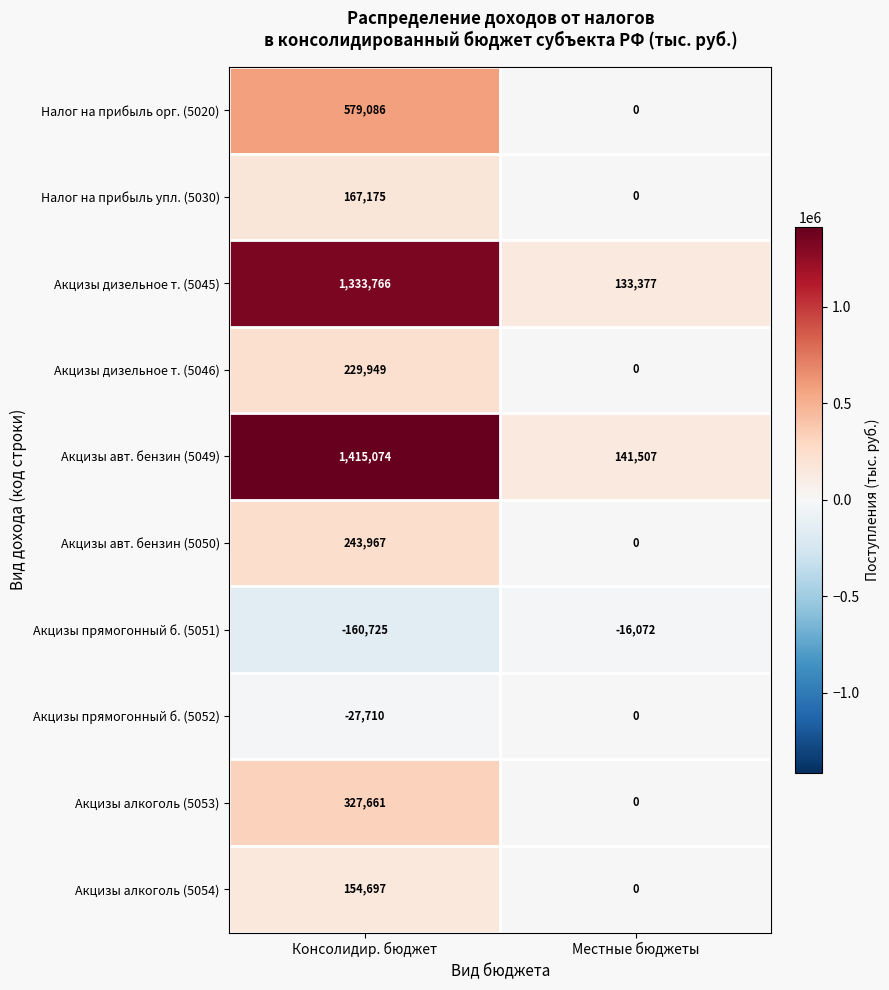

Reading left to right, what are all the values shown in this chart?

Налог на прибыль орг. (5020): Консолидир. бюджет=579086	Местные бюджеты=0
Налог на прибыль упл. (5030): Консолидир. бюджет=167175	Местные бюджеты=0
Акцизы дизельное т. (5045): Консолидир. бюджет=1333766	Местные бюджеты=133377
Акцизы дизельное т. (5046): Консолидир. бюджет=229949	Местные бюджеты=0
Акцизы авт. бензин (5049): Консолидир. бюджет=1415074	Местные бюджеты=141507
Акцизы авт. бензин (5050): Консолидир. бюджет=243967	Местные бюджеты=0
Акцизы прямогонный б. (5051): Консолидир. бюджет=-160725	Местные бюджеты=-16072
Акцизы прямогонный б. (5052): Консолидир. бюджет=-27710	Местные бюджеты=0
Акцизы алкоголь (5053): Консолидир. бюджет=327661	Местные бюджеты=0
Акцизы алкоголь (5054): Консолидир. бюджет=154697	Местные бюджеты=0